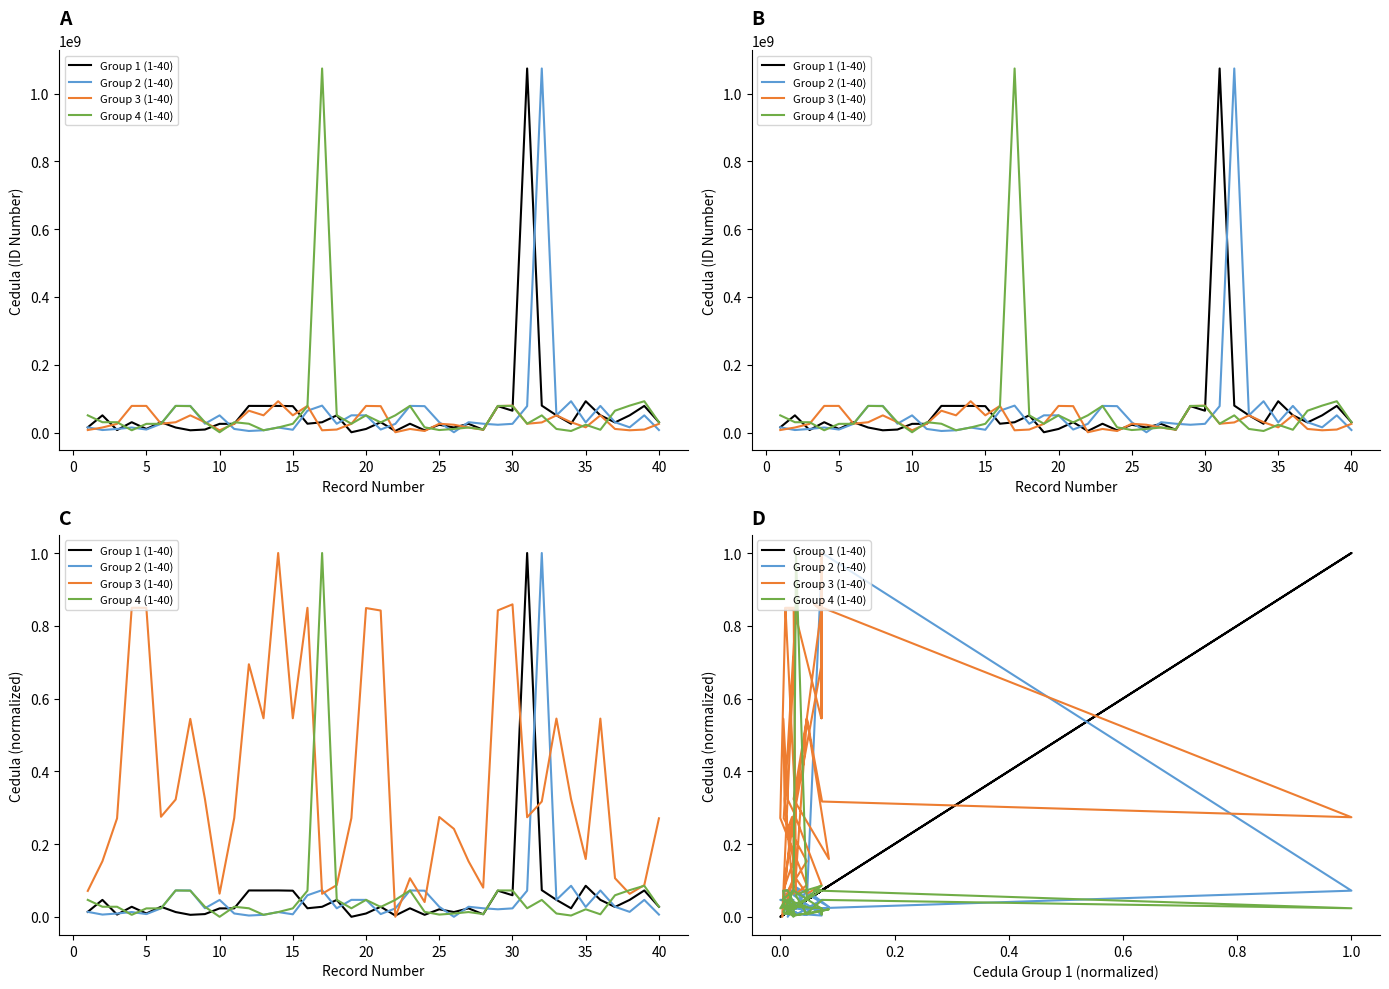

How many times do Group 3 (1-40) and Group 4 (1-40) cross each other?

6